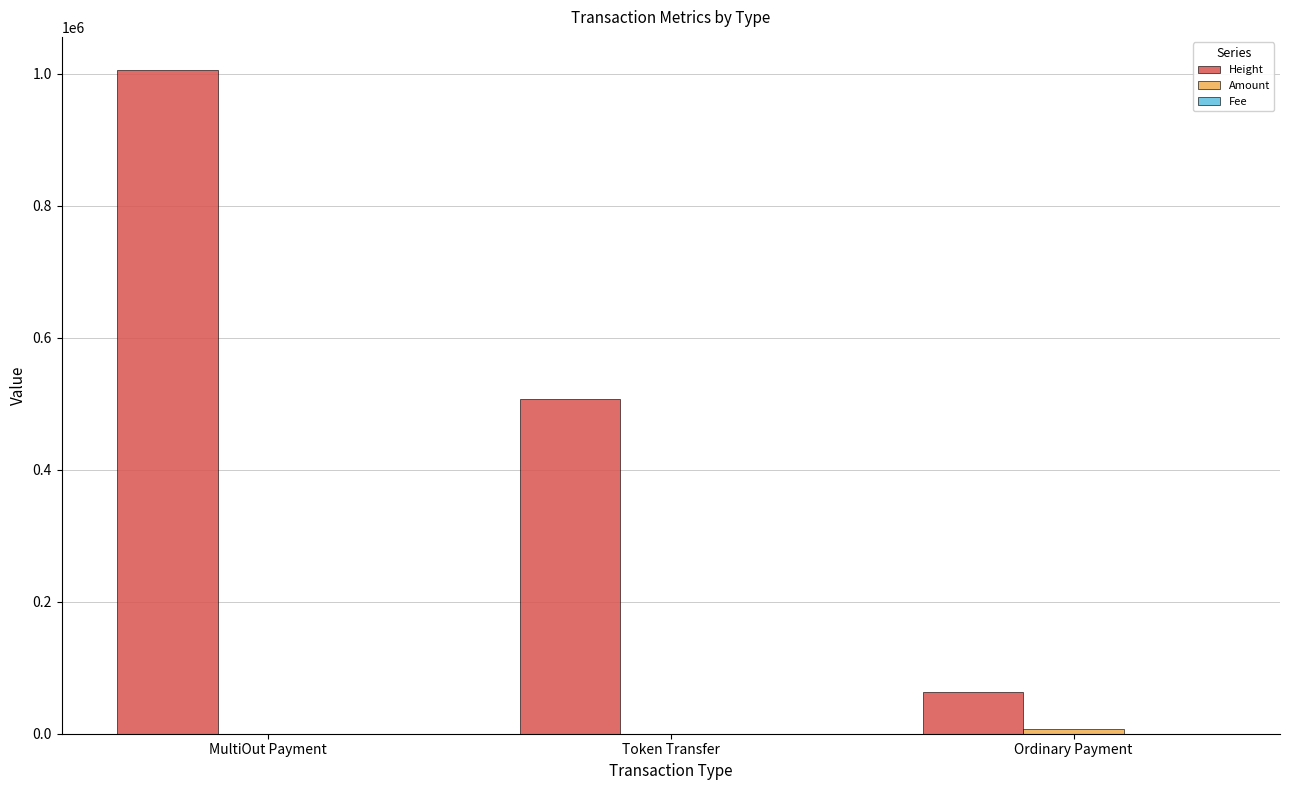

What is the sum of all Height values?

1576181.0